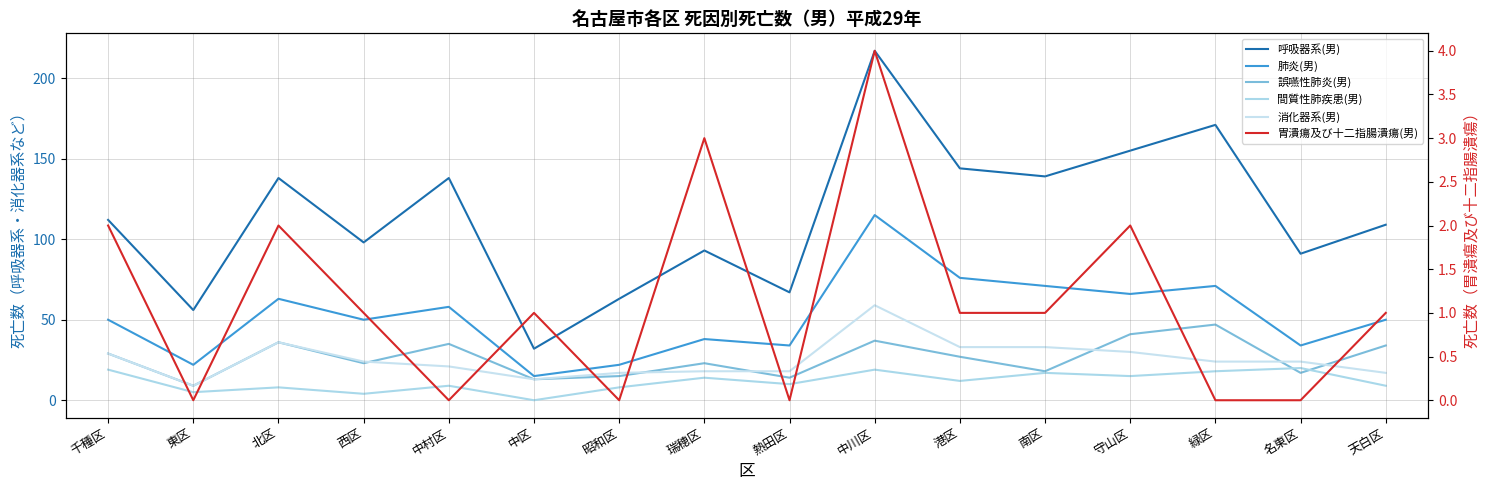

Is the value of 消化器系(男) at 西区 greater than the value of 誤嚥性肺炎(男) at 北区?

No